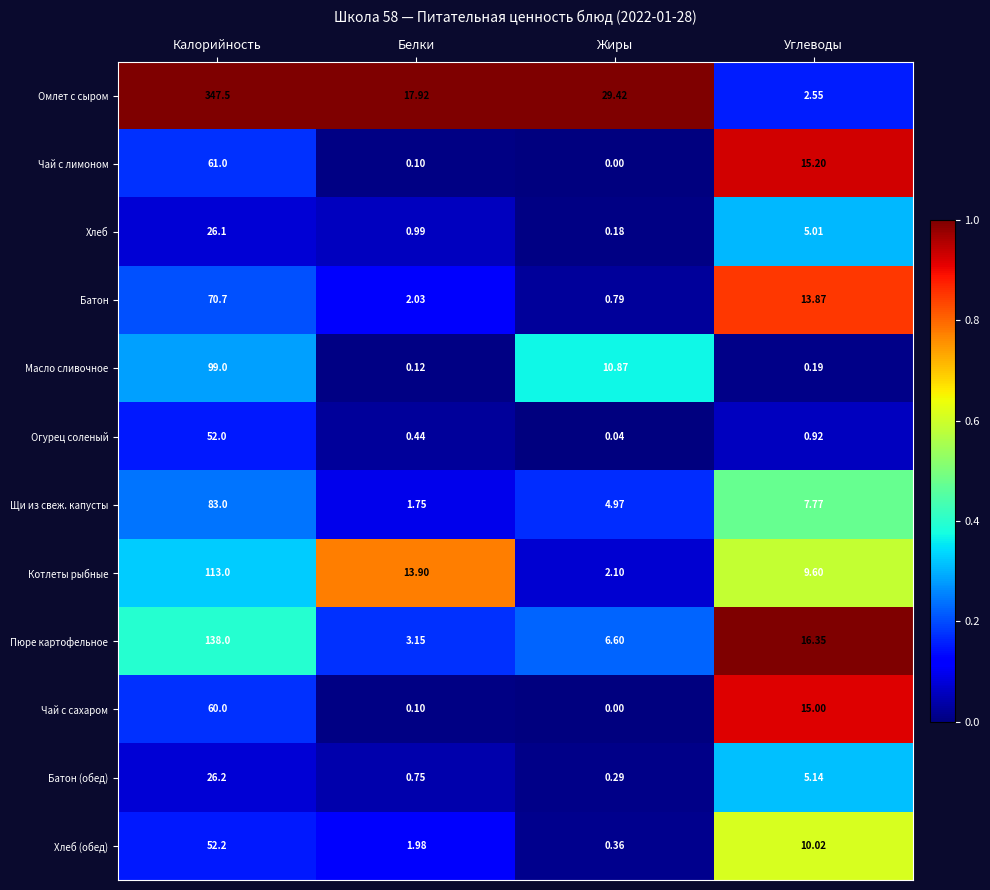

Which series has the widest spread of values?

Омлет с сыром